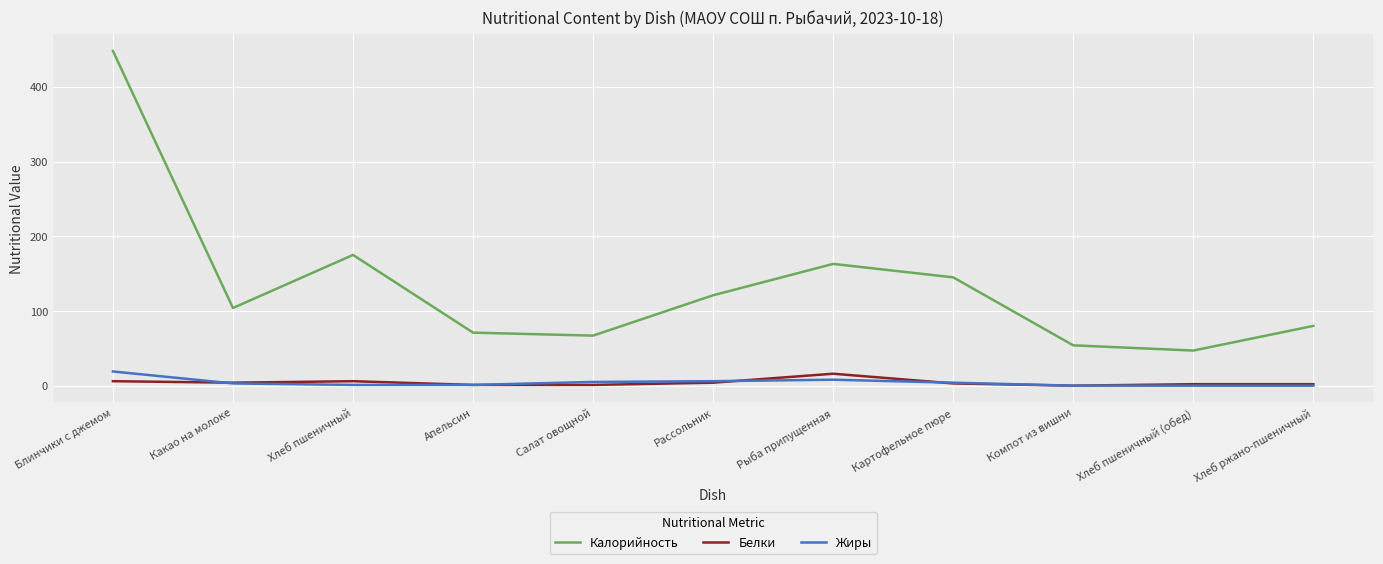

Is the value of Жиры at Хлеб пшеничный greater than the value of Калорийность at Какао на молоке?

No